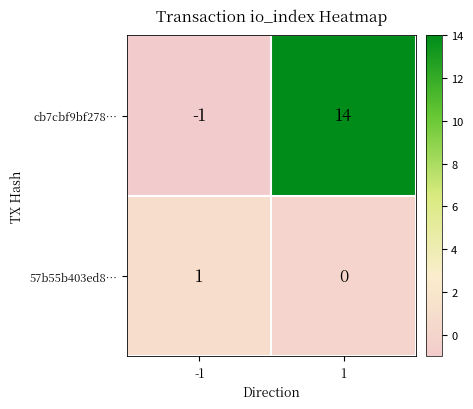

At which category does the chart reach its minimum across all series?

-1